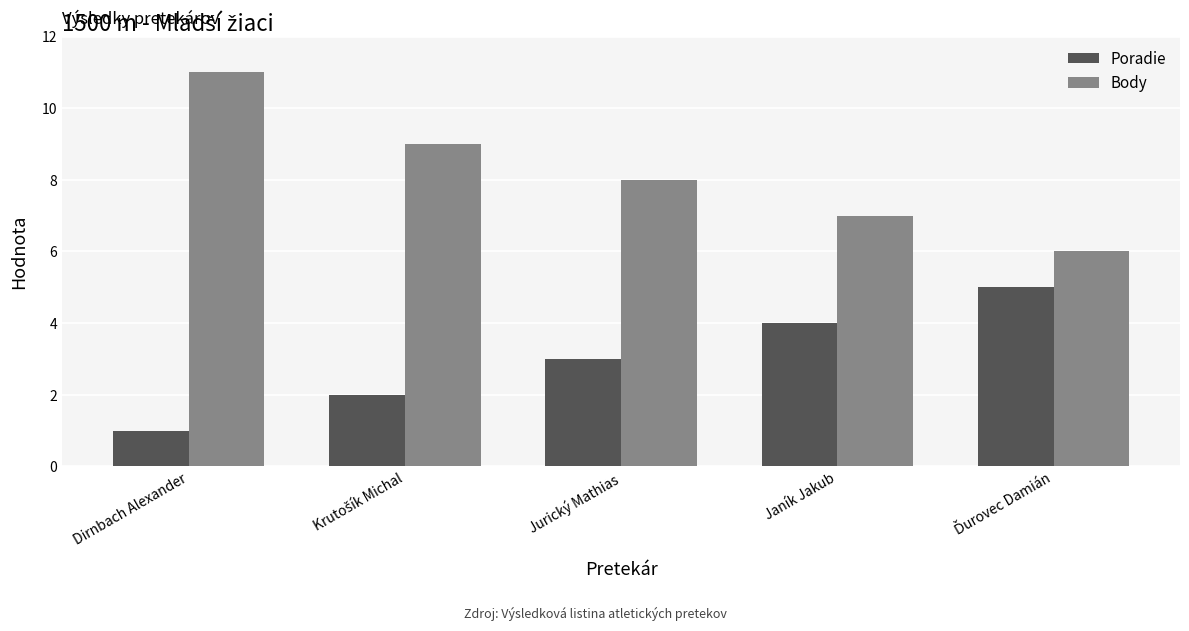

What is the average value of the Body series?

8